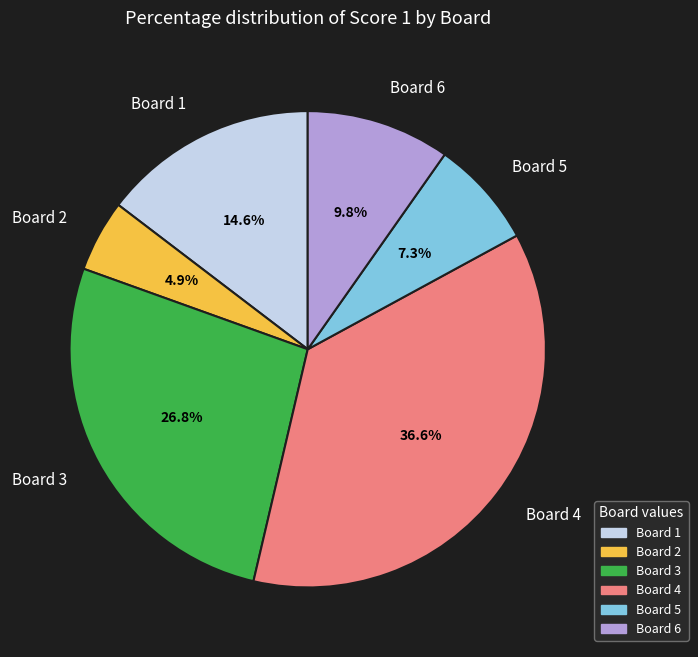

To the nearest percent, what is the average slice percentage?

17%